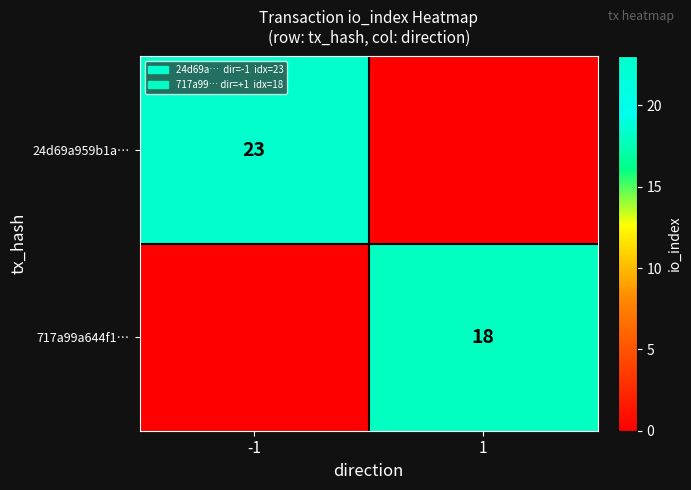

Is it true that 717a99a644f1… equals 6 at 1?

False